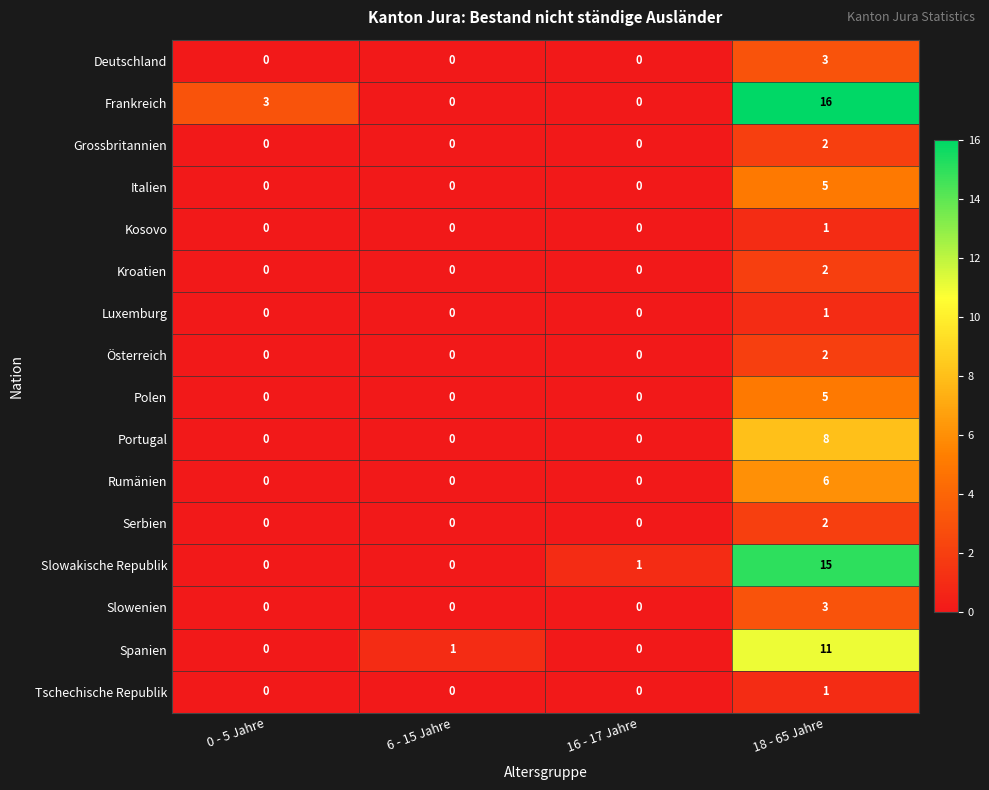

The Polen series shows -3 at 16 - 17 Jahre. True or false?

False